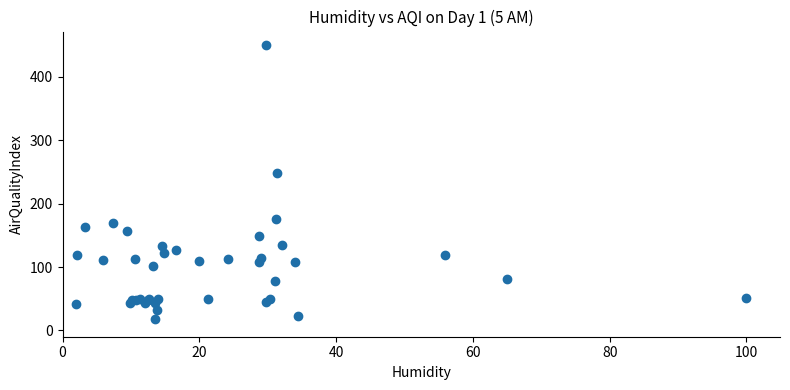

What Y value in the scatter plot is closest to 234?

248.4